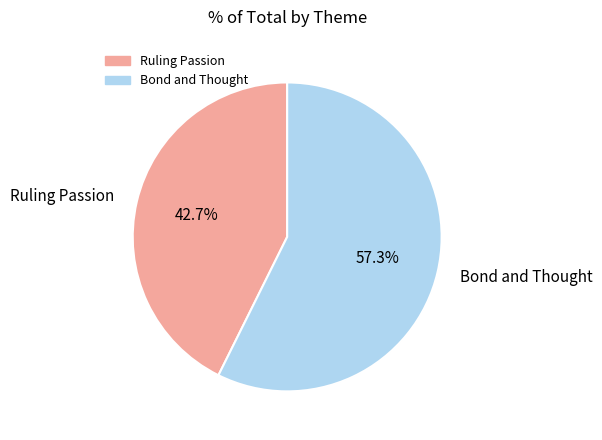

Do Bond and Thought and Ruling Passion together represent more than half of the pie?

Yes